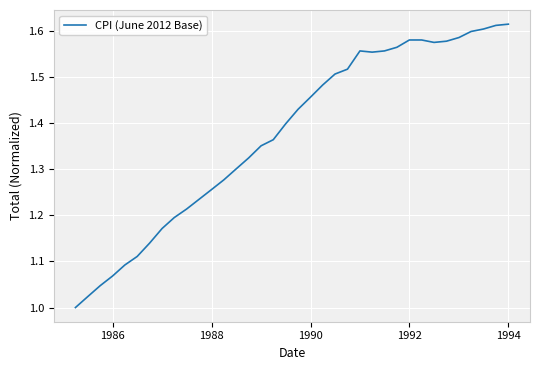

What is the difference between the maximum and minimum values?

0.6